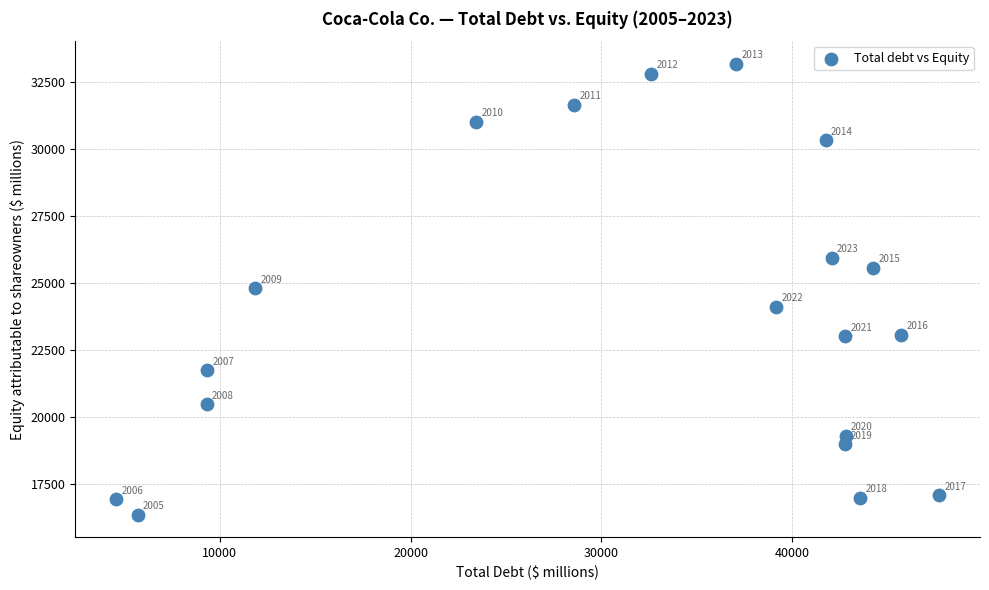

What is the range of X values (max minus min)?

43103